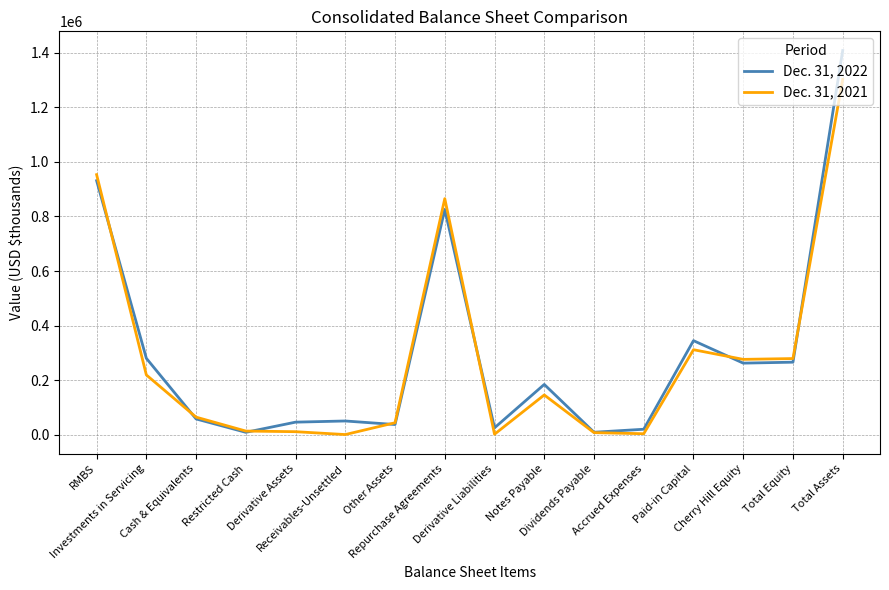

Rank the series by their average value, from highest to lowest.

Dec. 31, 2022, Dec. 31, 2021